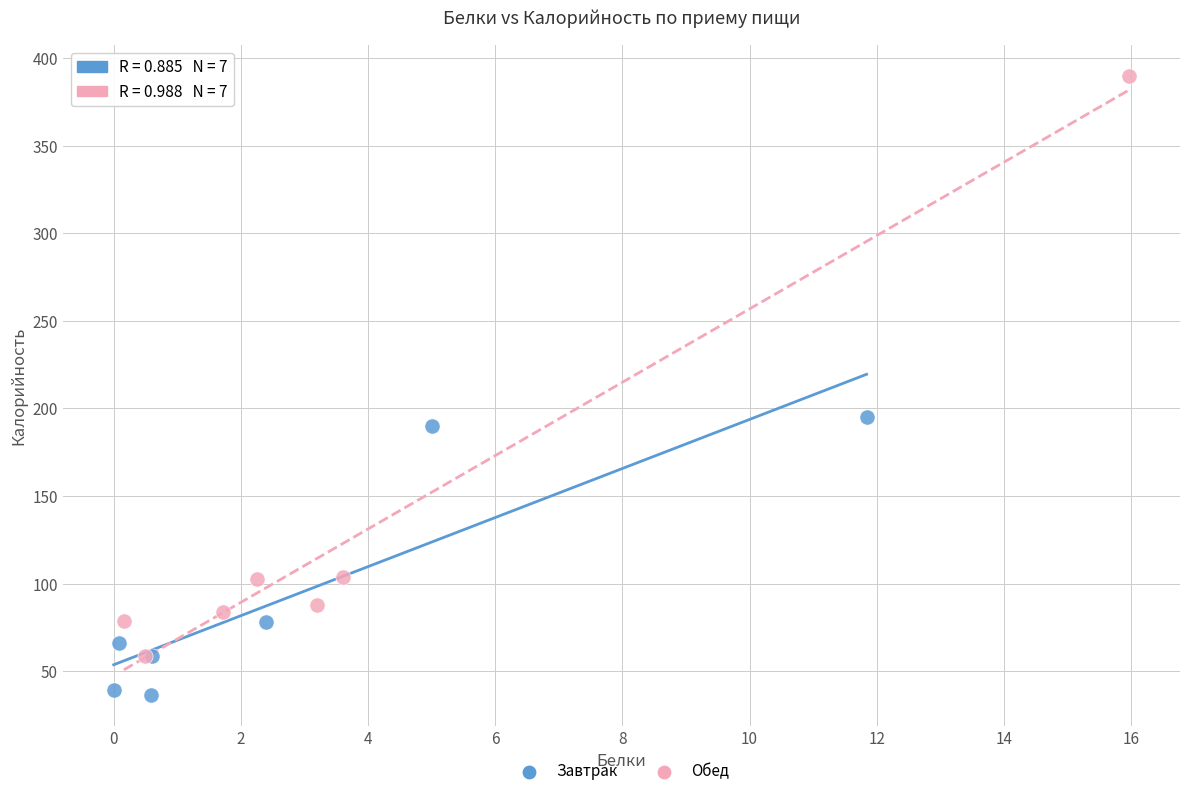

What are all the series names shown in the legend?

Завтрак, Обед